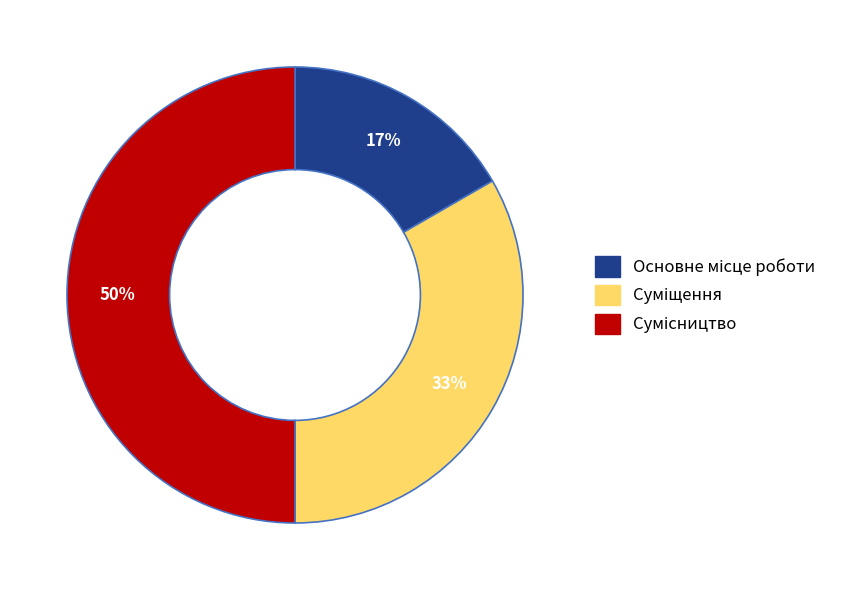

To the nearest percent, what is the average slice percentage?

33%